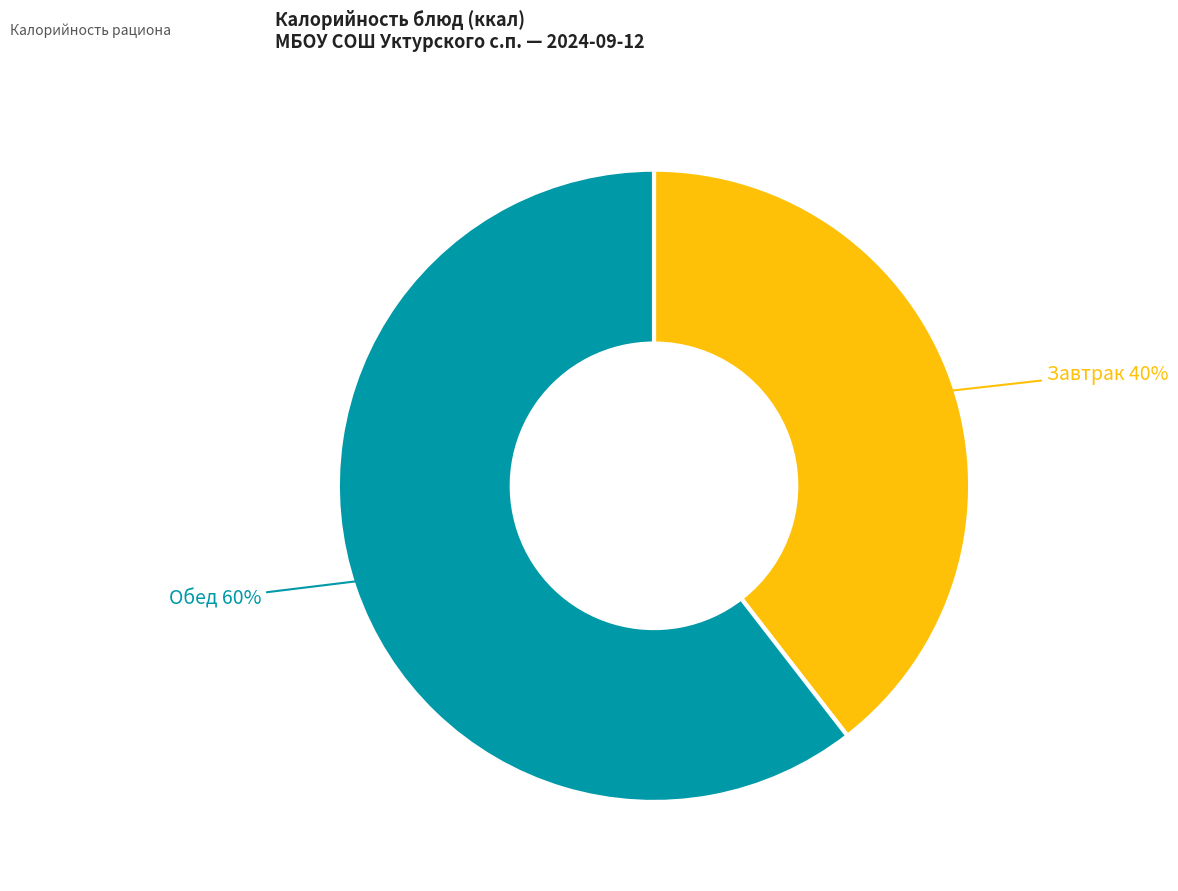

To the nearest percent, what is the combined percentage of Обед 60% and Завтрак 40%?

100%